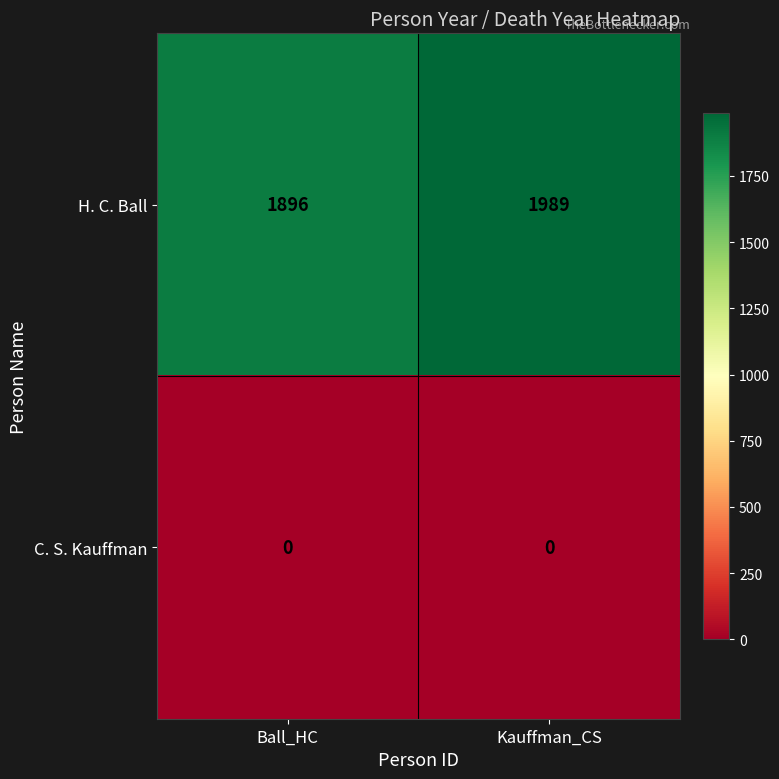

What is the total value across all series at Ball_HC?

1896